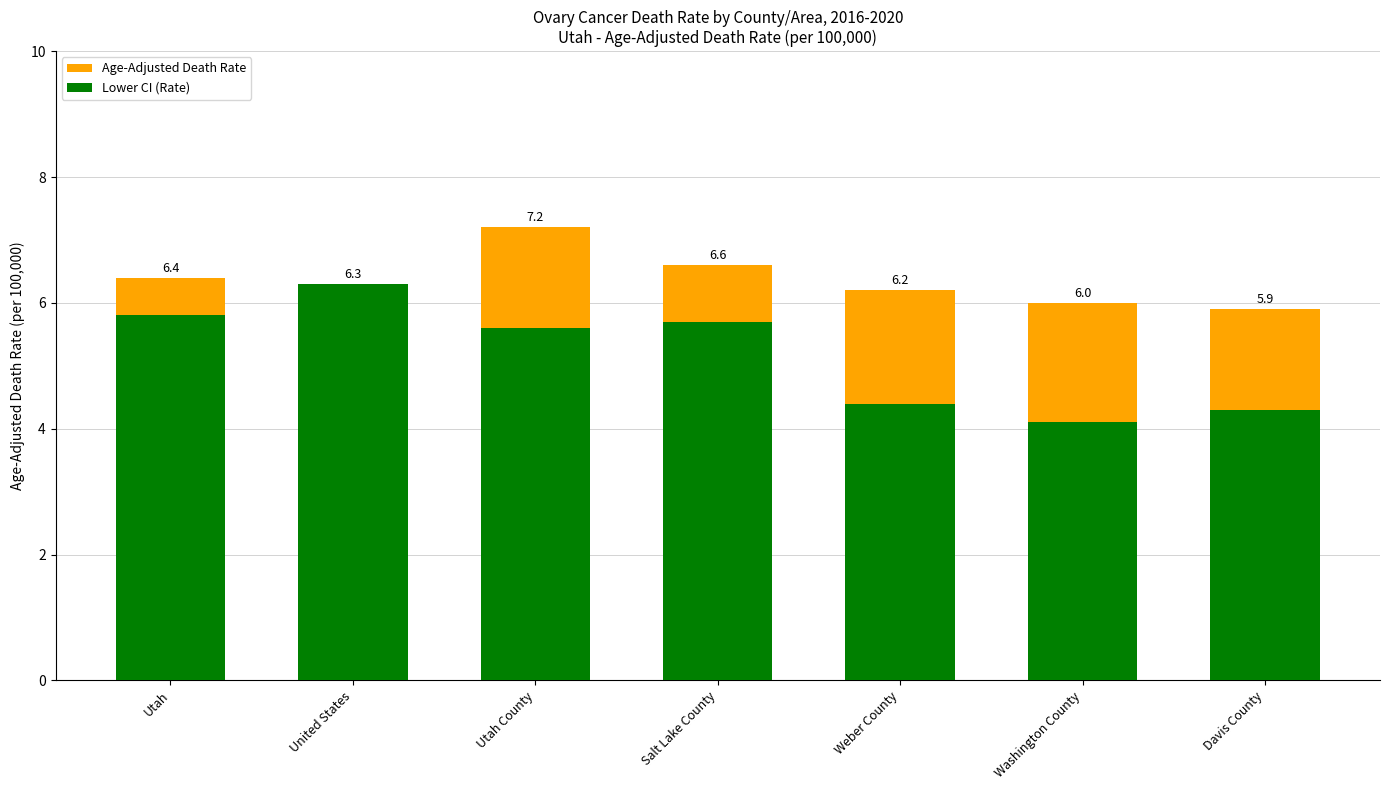

Reading left to right, transcribe all the data shown in this chart.

Age-Adjusted Death Rate: Utah=6.4	United States=6.3	Utah County=7.2	Salt Lake County=6.6	Weber County=6.2	Washington County=6.0	Davis County=5.9
Lower CI (Rate): Utah=5.8	United States=6.3	Utah County=5.6	Salt Lake County=5.7	Weber County=4.4	Washington County=4.1	Davis County=4.3